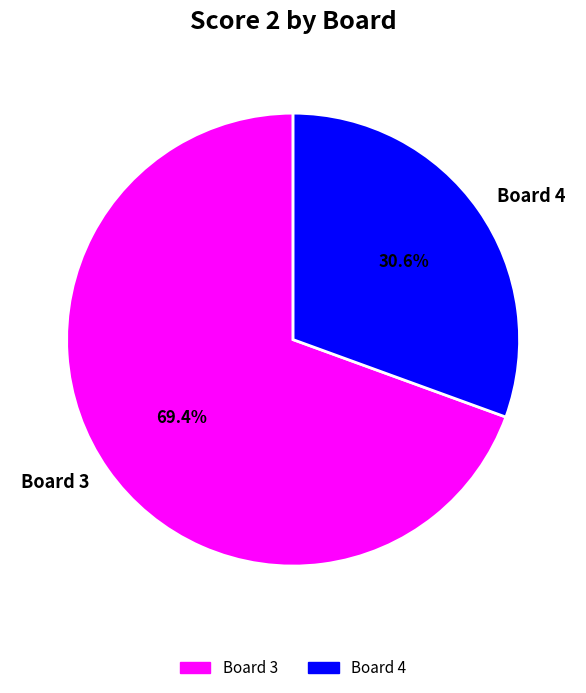

How many slices are in this pie chart?

2